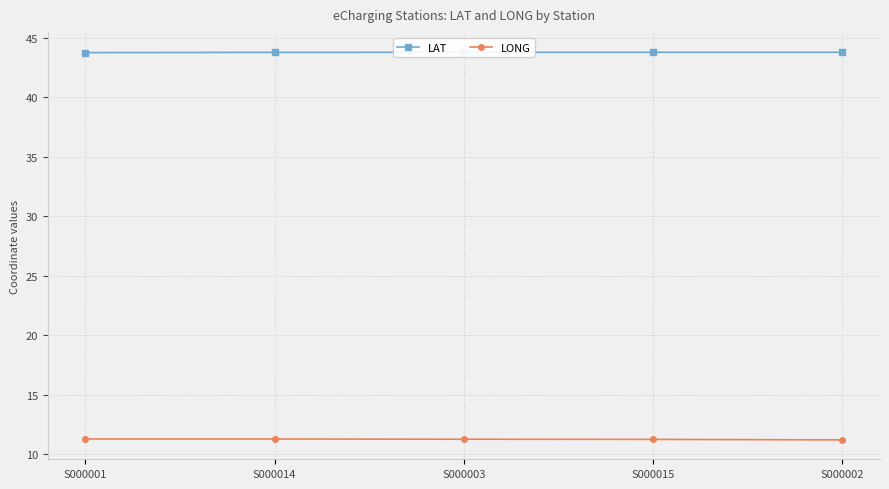

What is the maximum value for LONG?

11.3